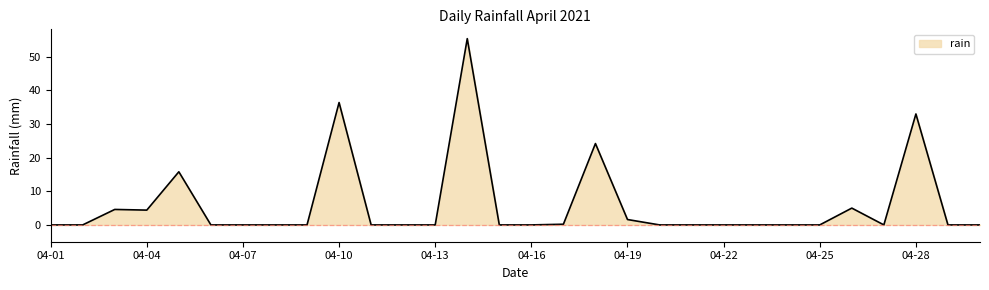

What is the difference between the maximum and minimum values?

55.4